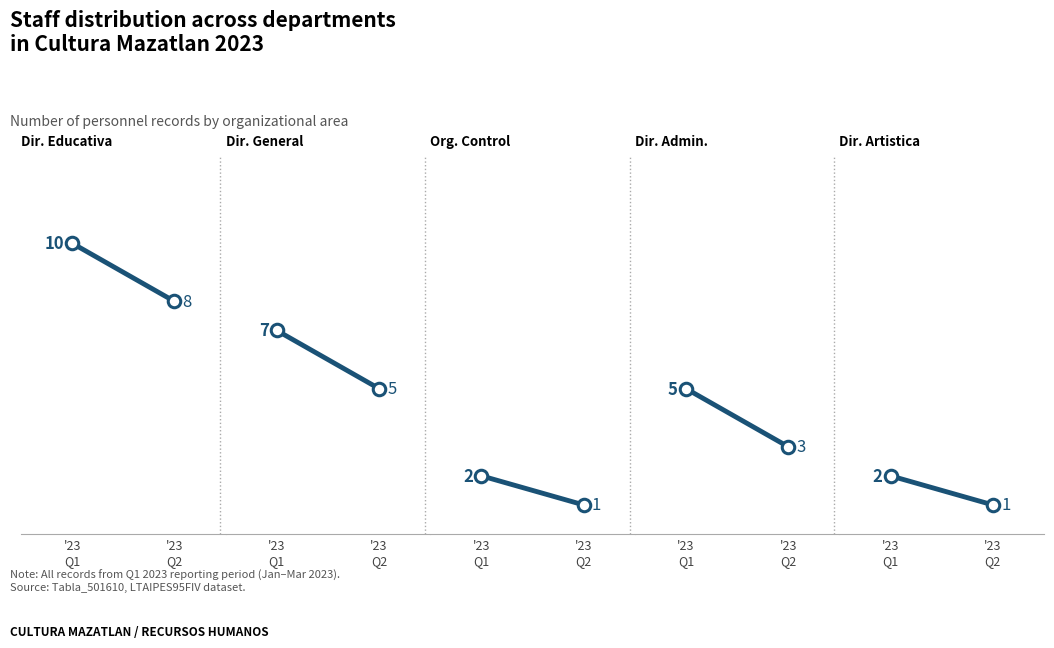

Is the value of Dir. Admin. at '23
Q1 greater than the value of Dir. Artistica at '23
Q2?

Yes